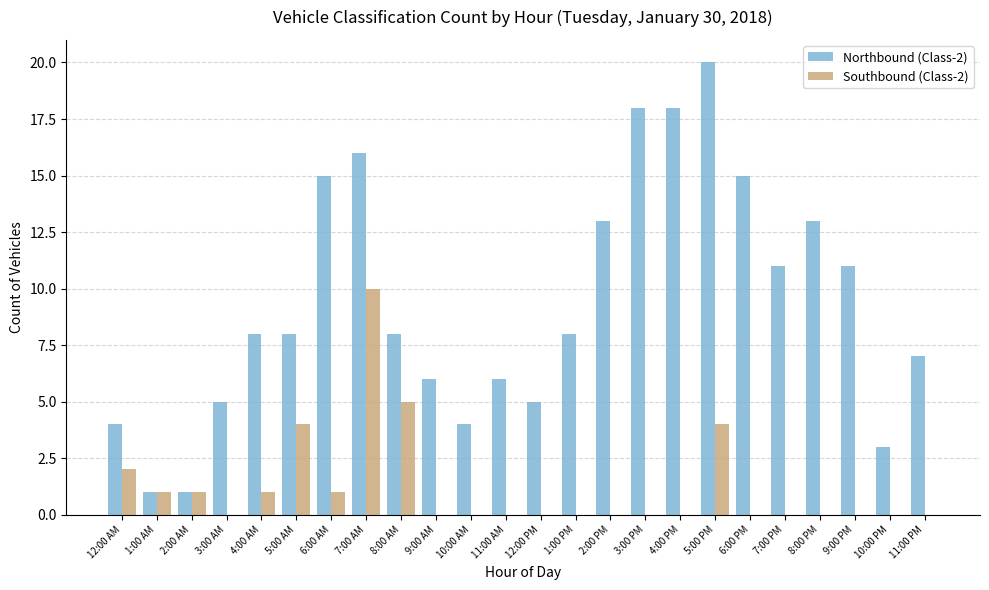

How many series are shown in this chart?

2